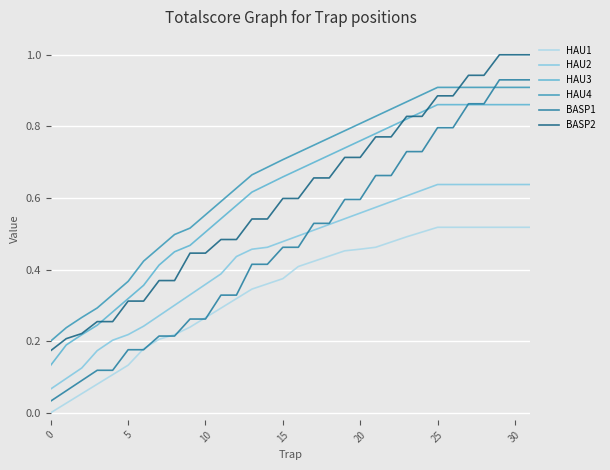

How many distinct data groups are displayed?

6